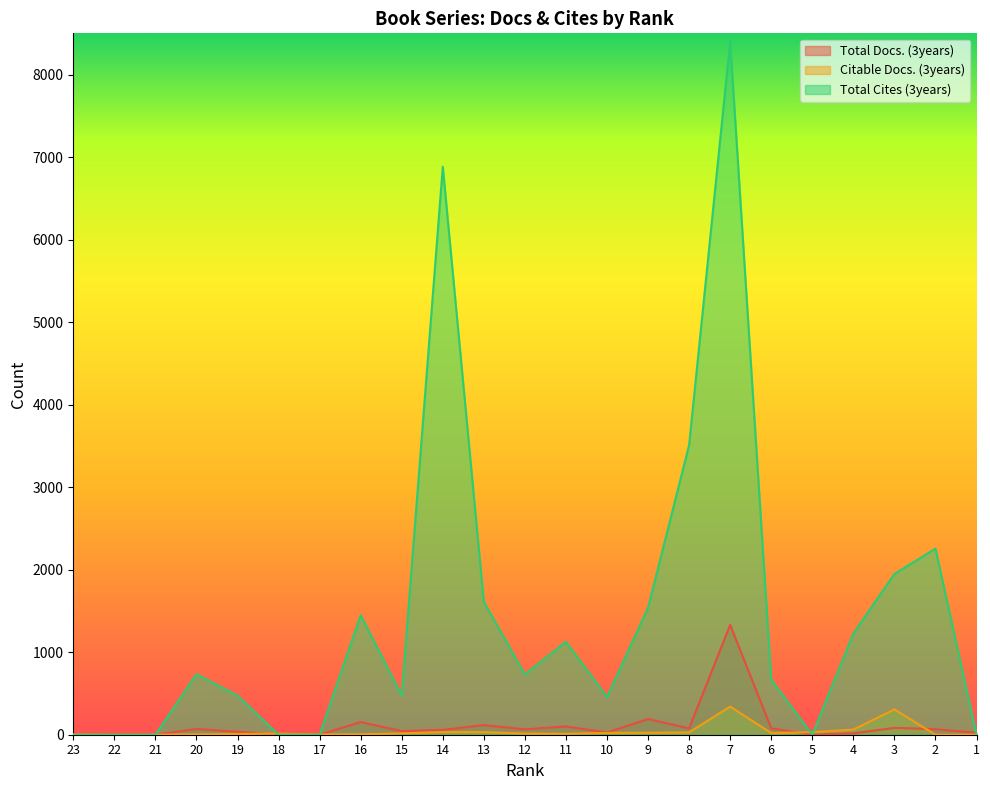

How many values in the Citable Docs. (3years) series exceed 14?

11